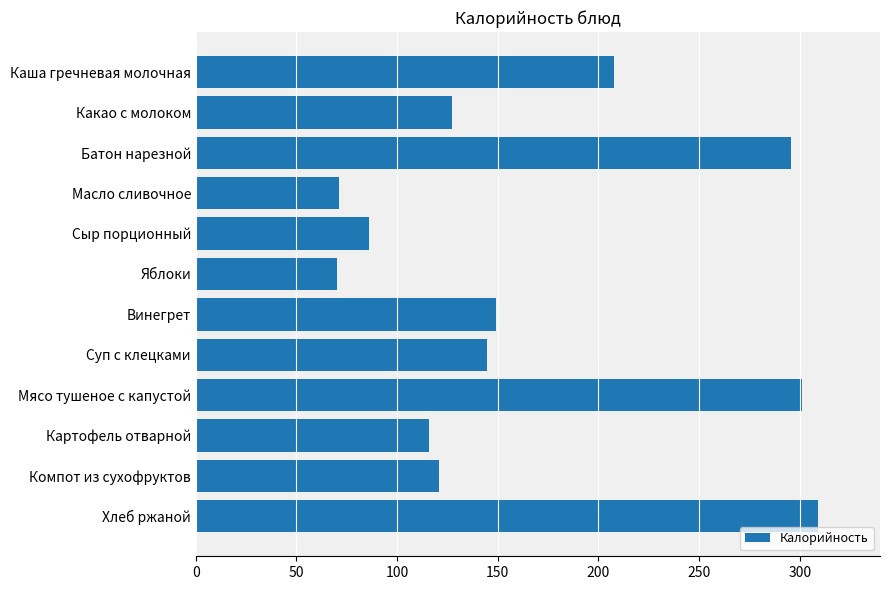

What is the label of the 3rd bar from the bottom?

Картофель отварной